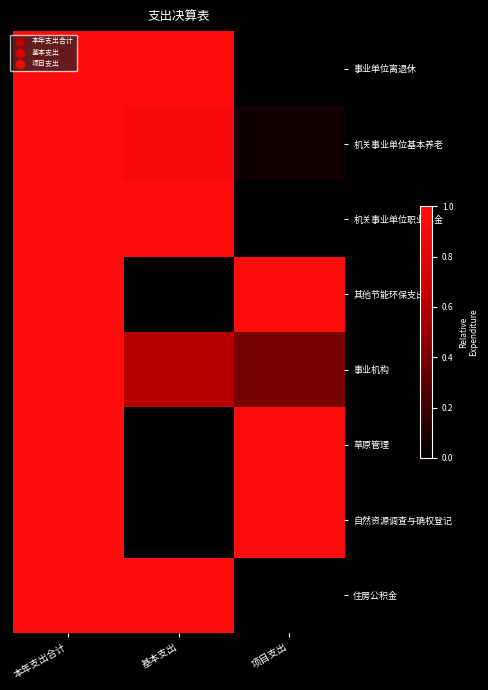

At 本年支出合计, list the series in order from largest to smallest.

事业单位离退休, 机关事业单位基本养老, 机关事业单位职业年金, 其他节能环保支出, 事业机构, 草原管理, 自然资源调查与确权登记, 住房公积金